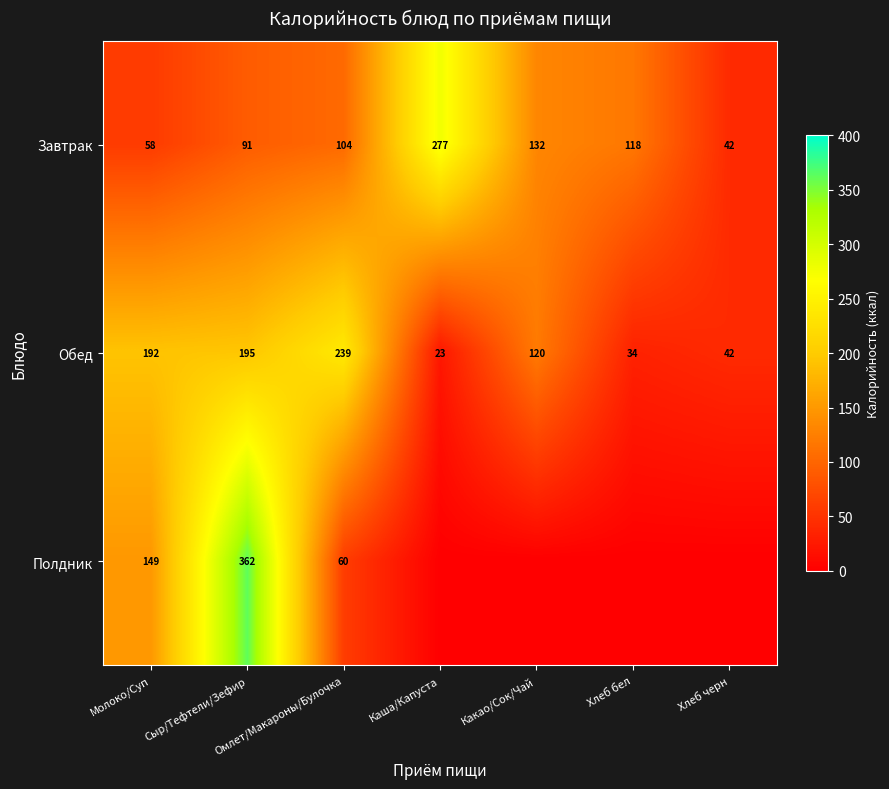

At which category is the sum across all series the highest?

Сыр/Тефтели/Зефир